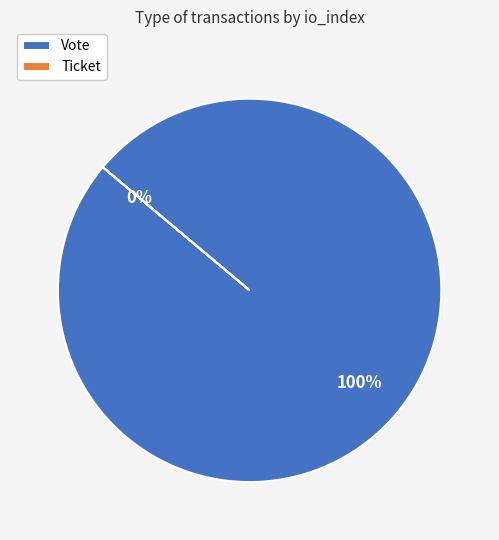

How many slices are in this pie chart?

2